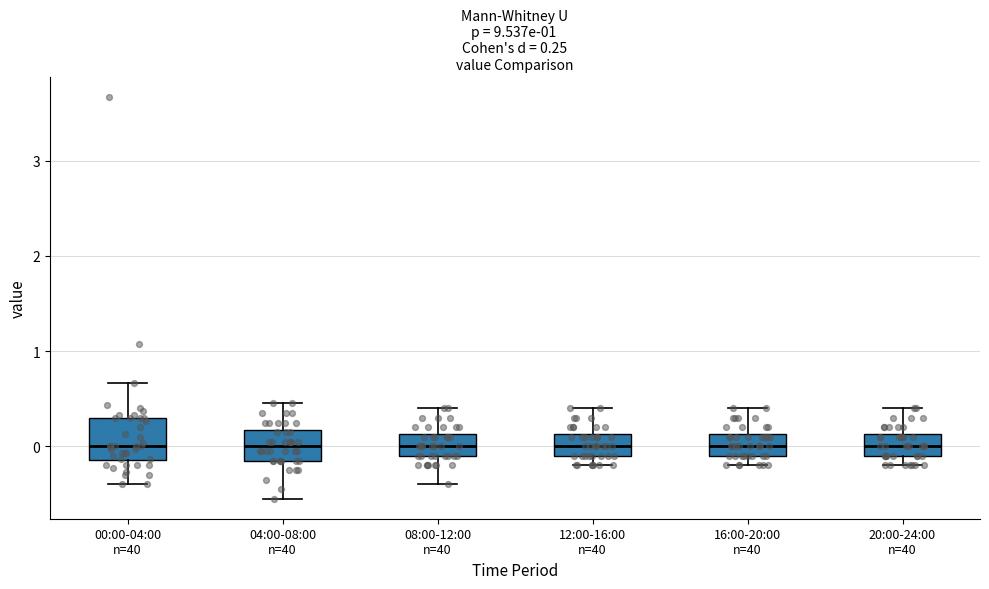

Which box is the tallest, from its lower edge to its upper edge?

00:00-04:00 n=40